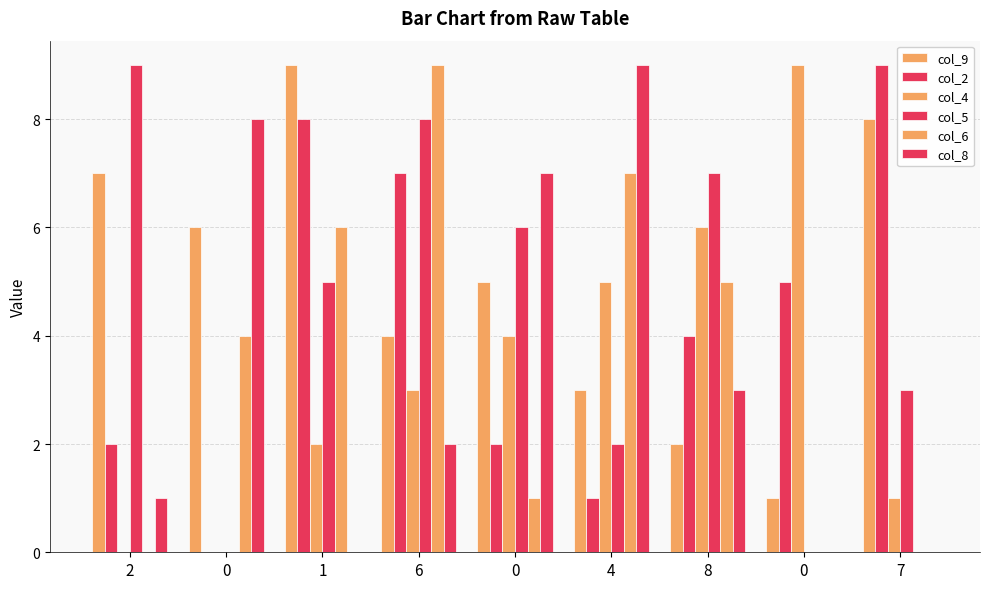

How many groups of bars are there?

9